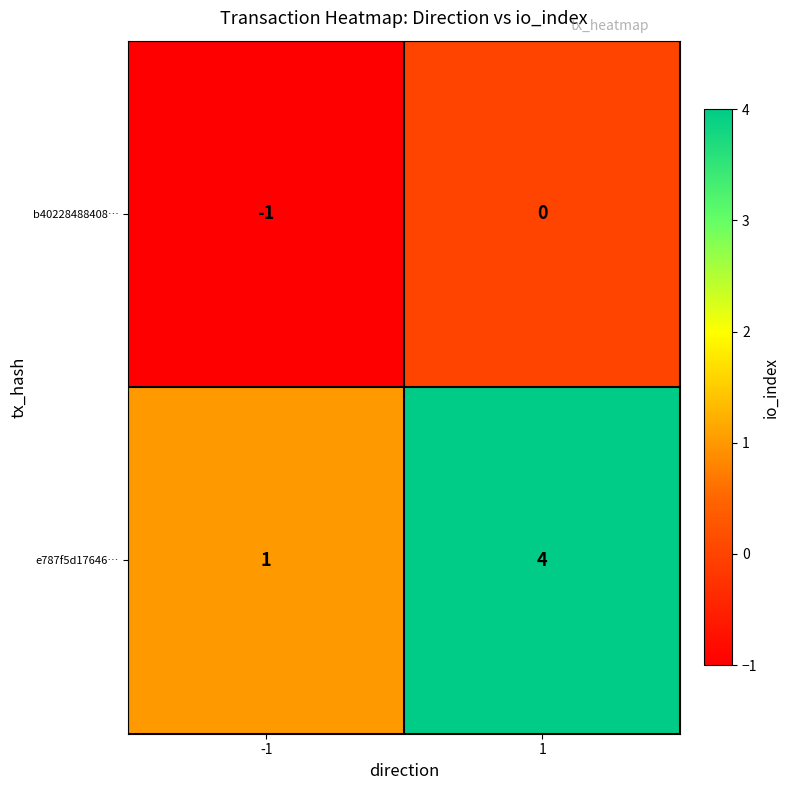

What is the maximum value shown in the chart?

4